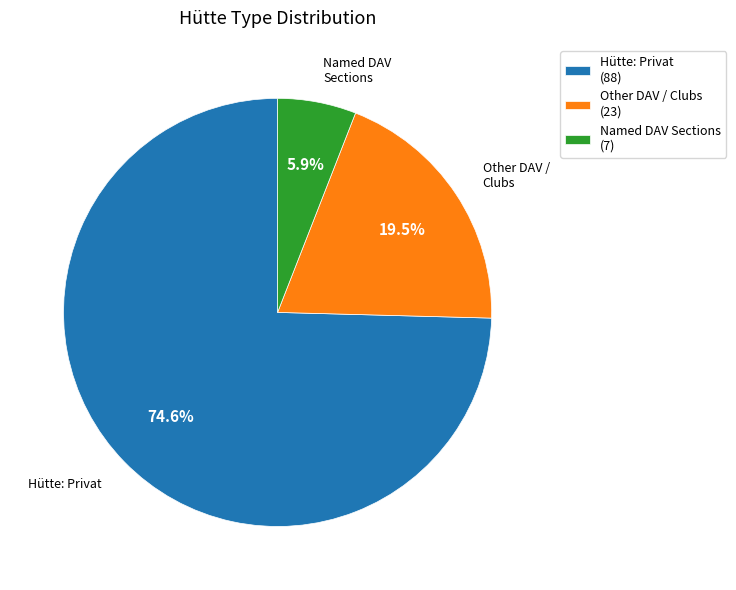

What is the majority slice?

Hütte: Privat (88)